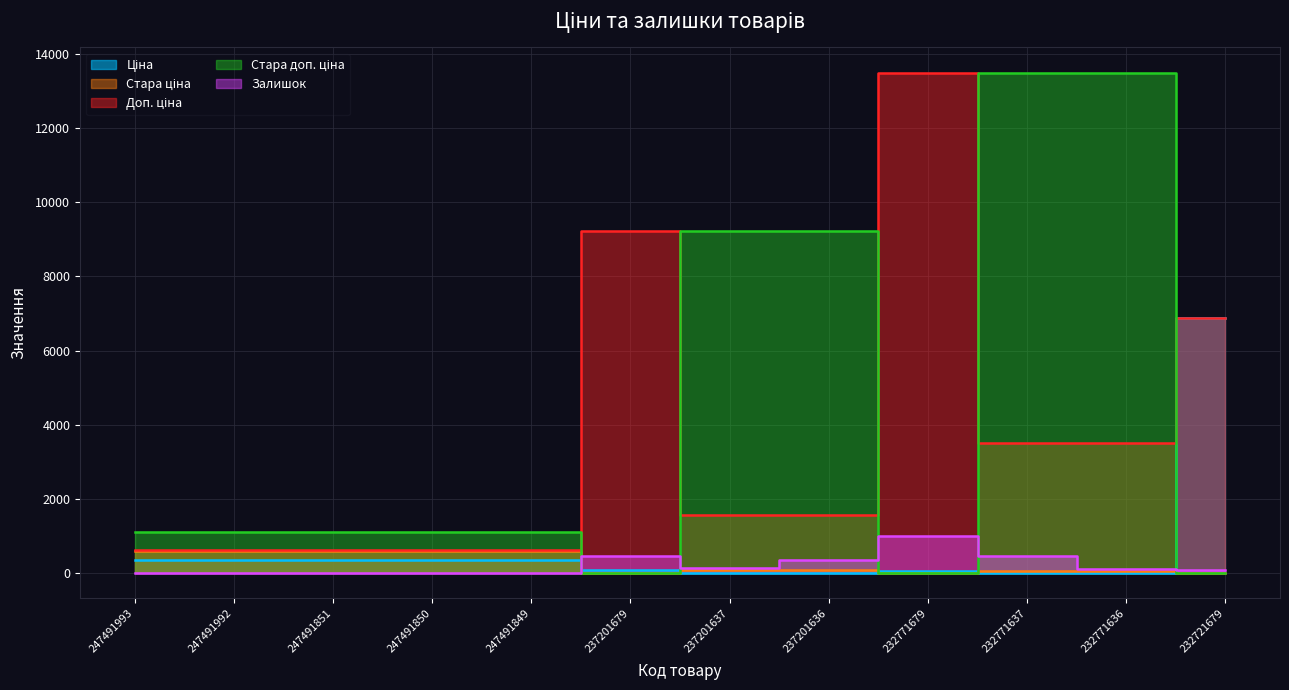

At which category is the sum across all series the highest?

232771637